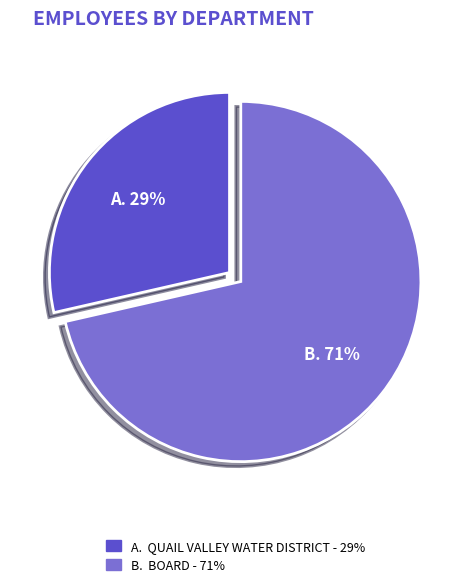

To the nearest percent, what is the average slice percentage?

50%